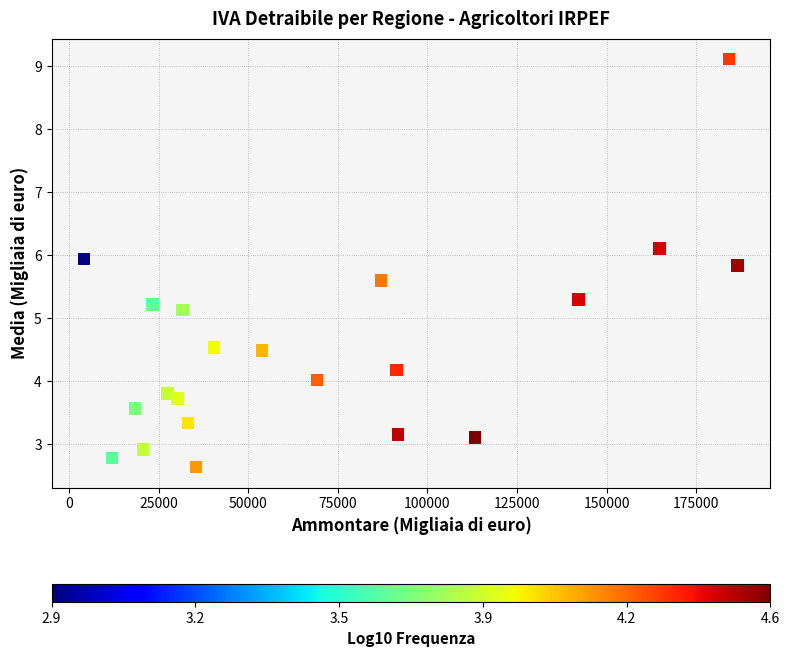

What Y value in the scatter plot is closest to 5?

5.1